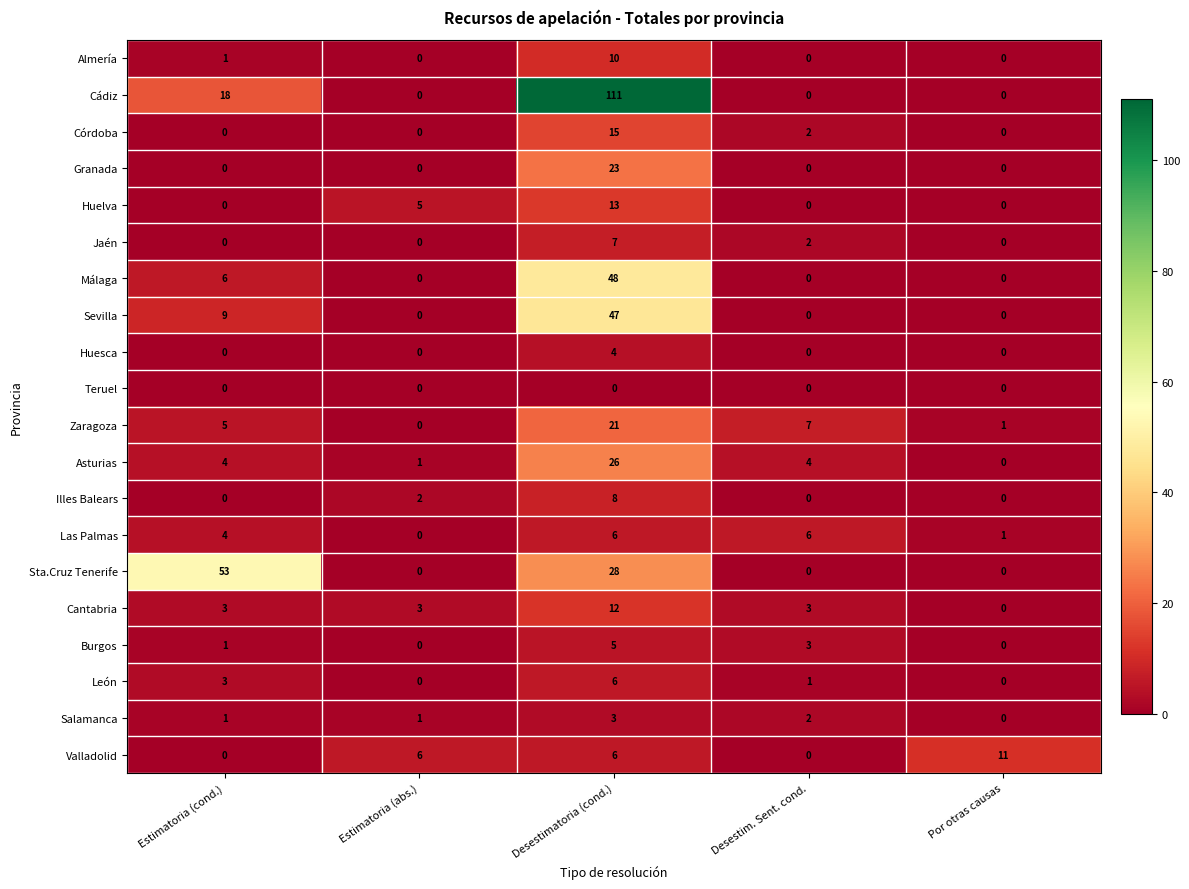

Which series changed the most between Desestim. Sent. cond. and Por otras causas?

Valladolid